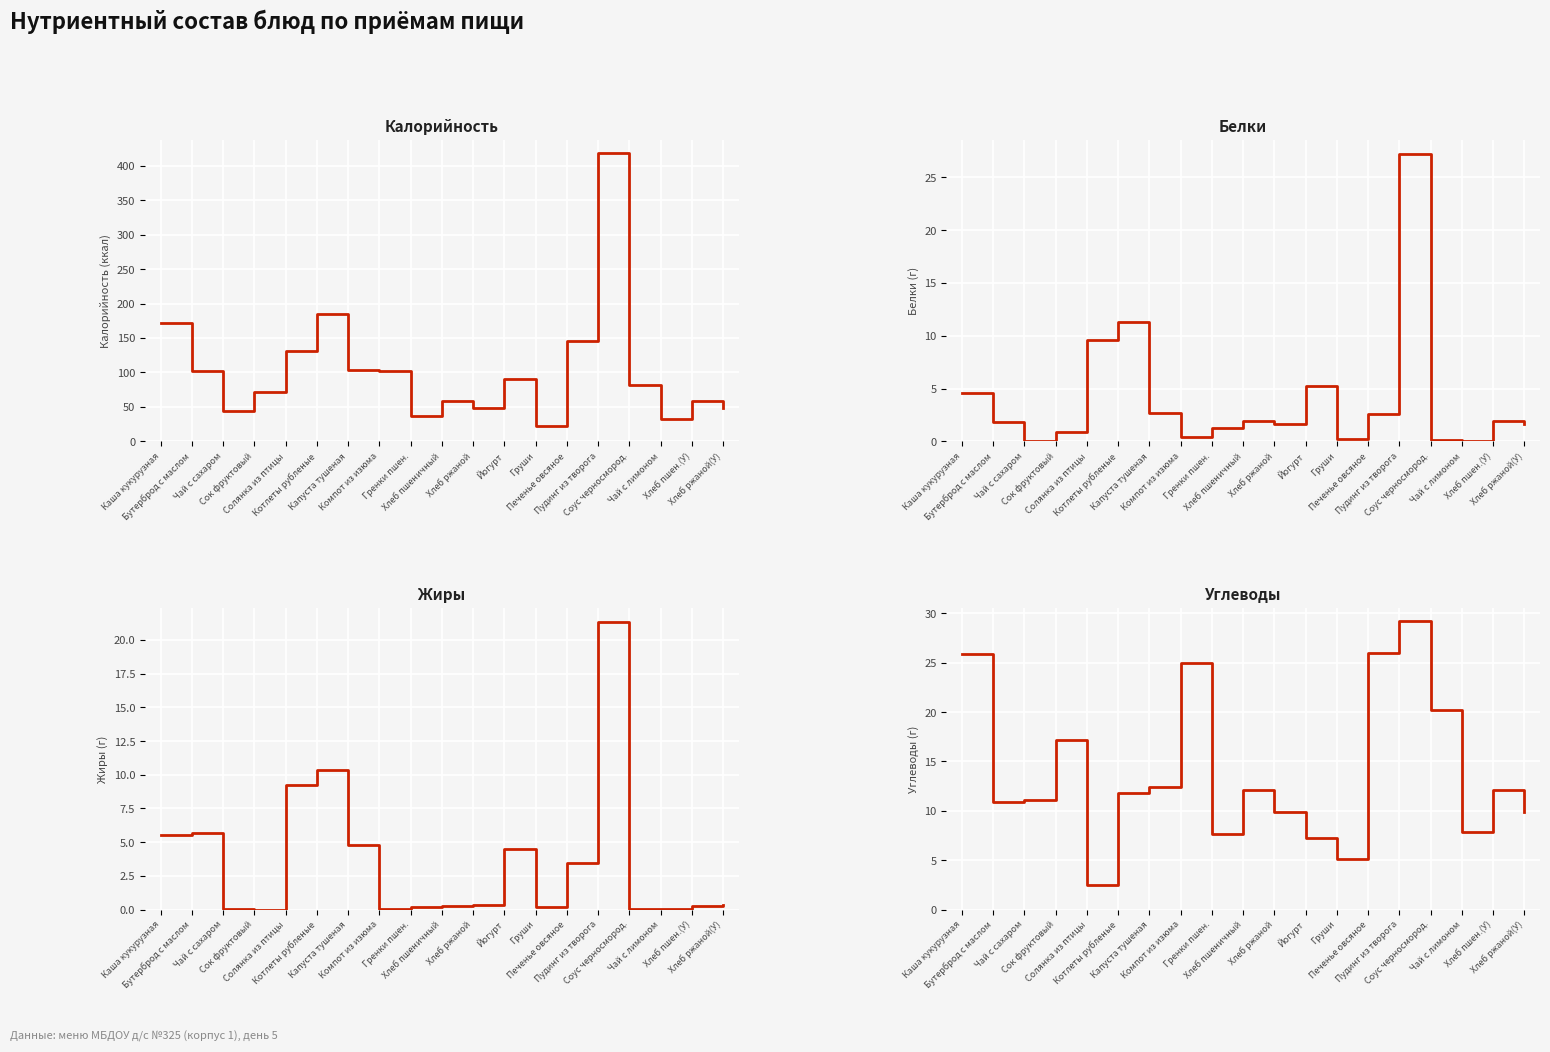

What is the spread (max minus min) of values at Печенье овсяное?

143.3